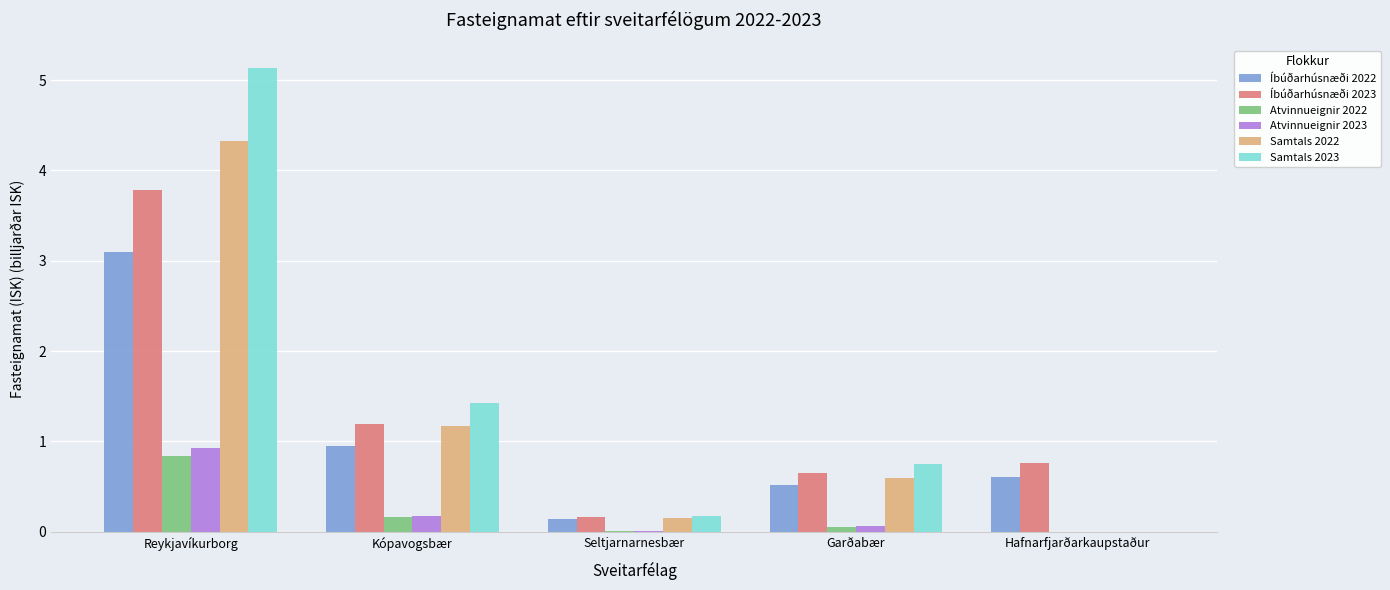

Are the bars grouped side by side (vs. stacked)?

Yes